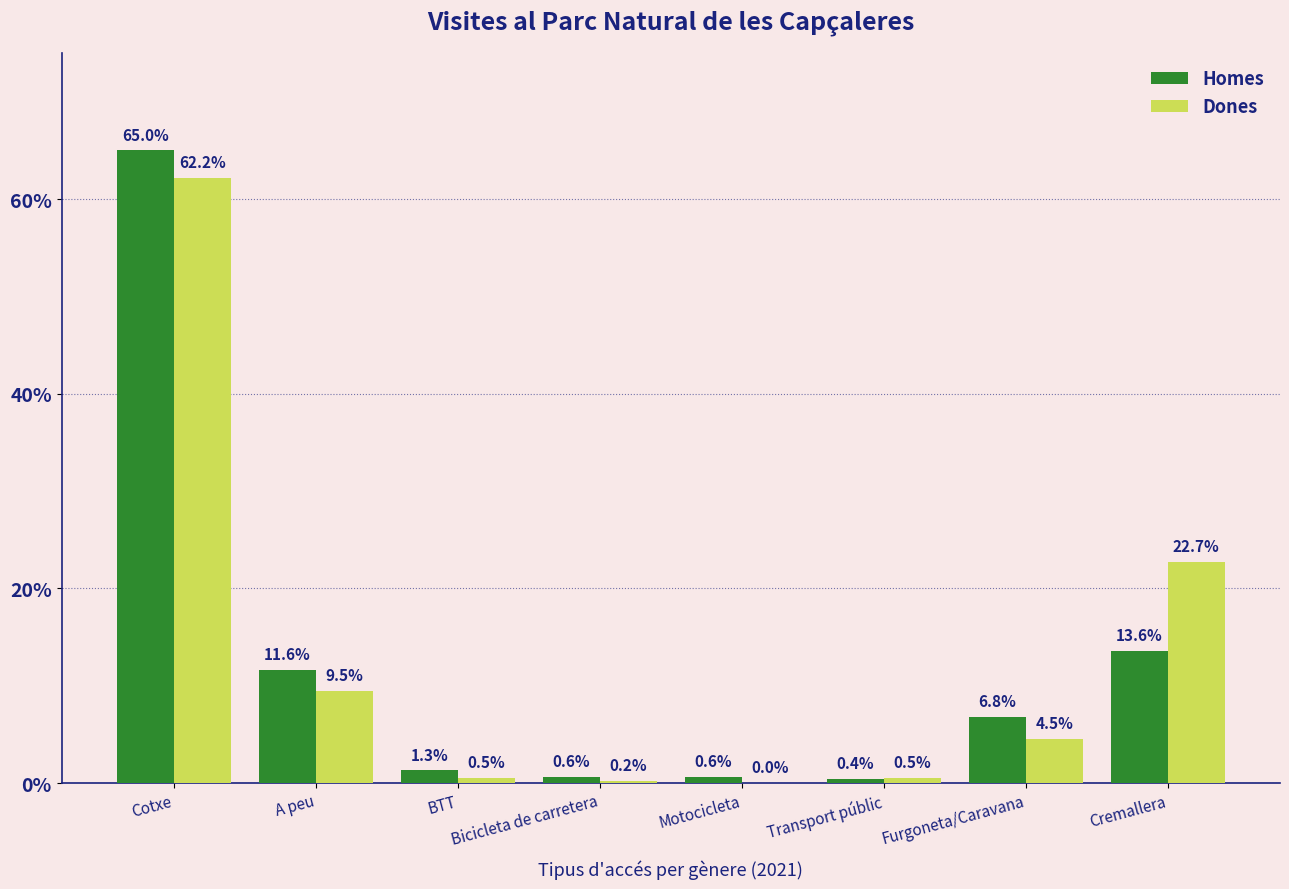

Which category has the highest value in the Homes series?

Cotxe